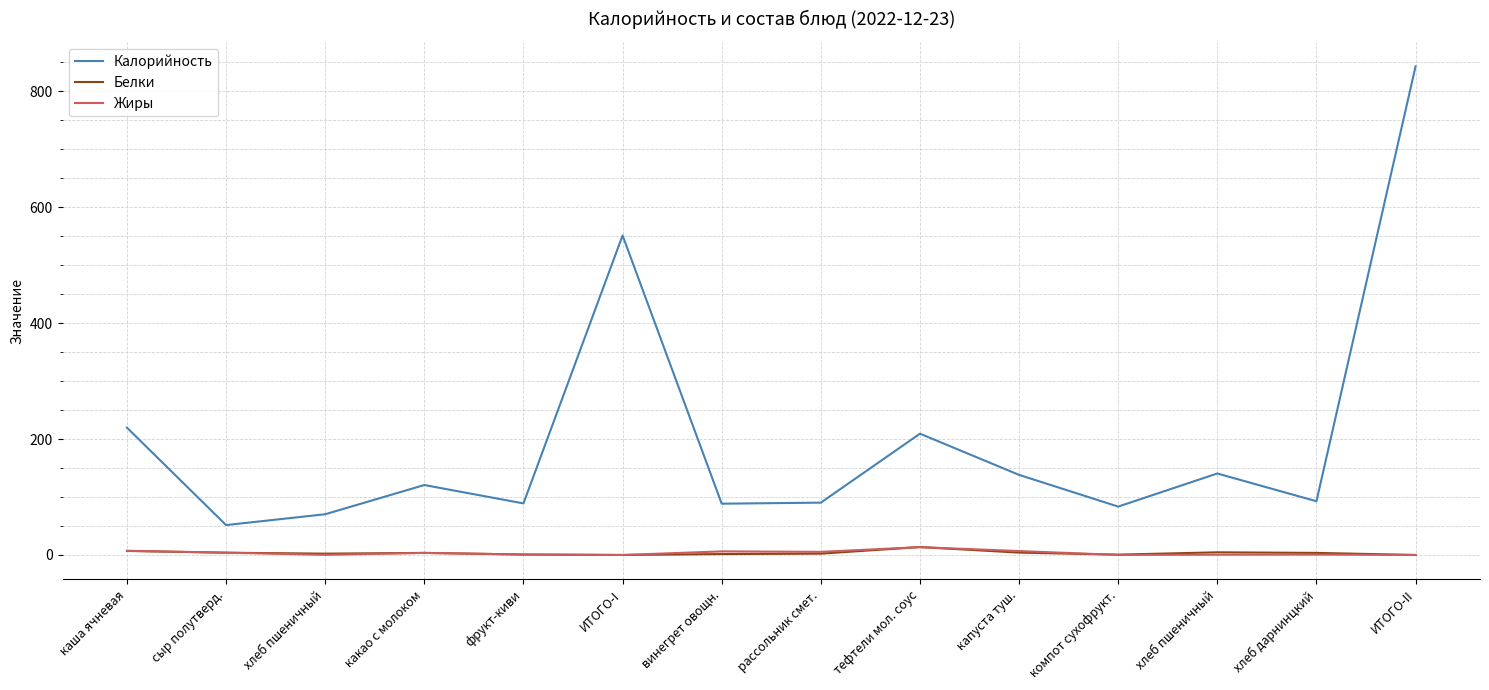

Between какао с молоком and рассольник смет., which series saw the biggest shift?

Калорийность